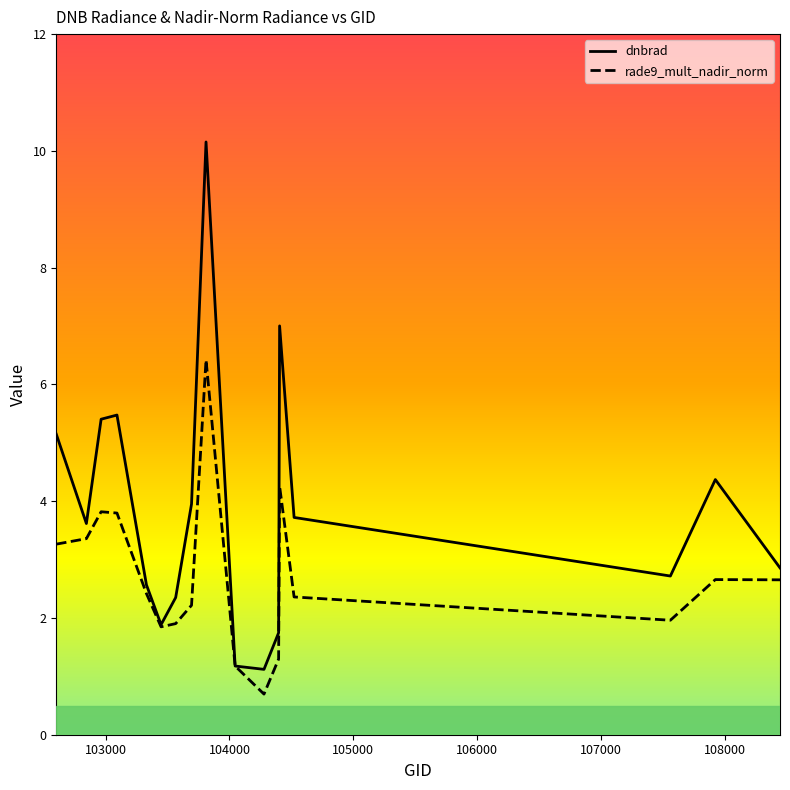

What is the lowest value of the rade9_mult_nadir_norm series?

0.7